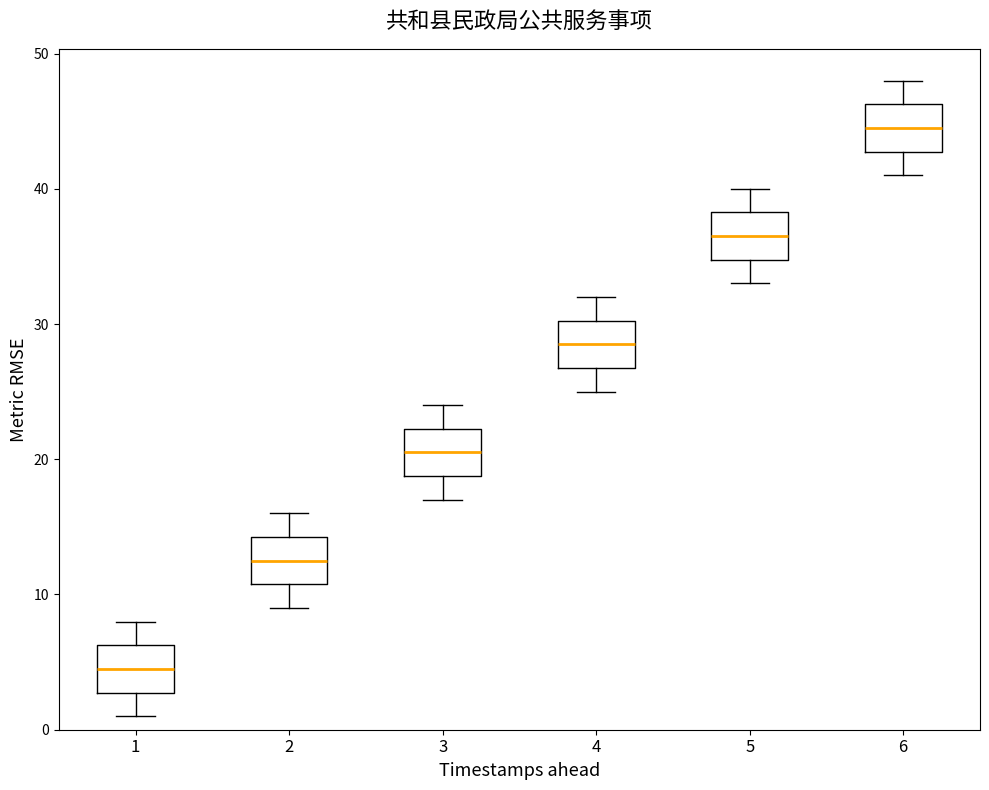

Where does the median line of the box at x = 3 sit on the y-axis? The values are not printed on the chart, so give them approximately, as read against the axis.

21